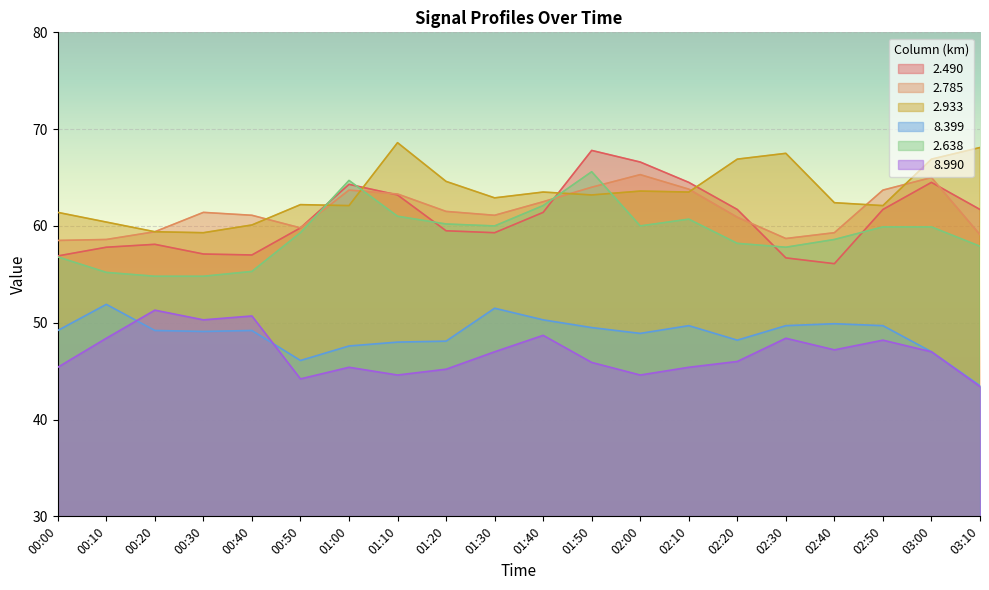

Does the chart display data point markers on the line(s)?

No